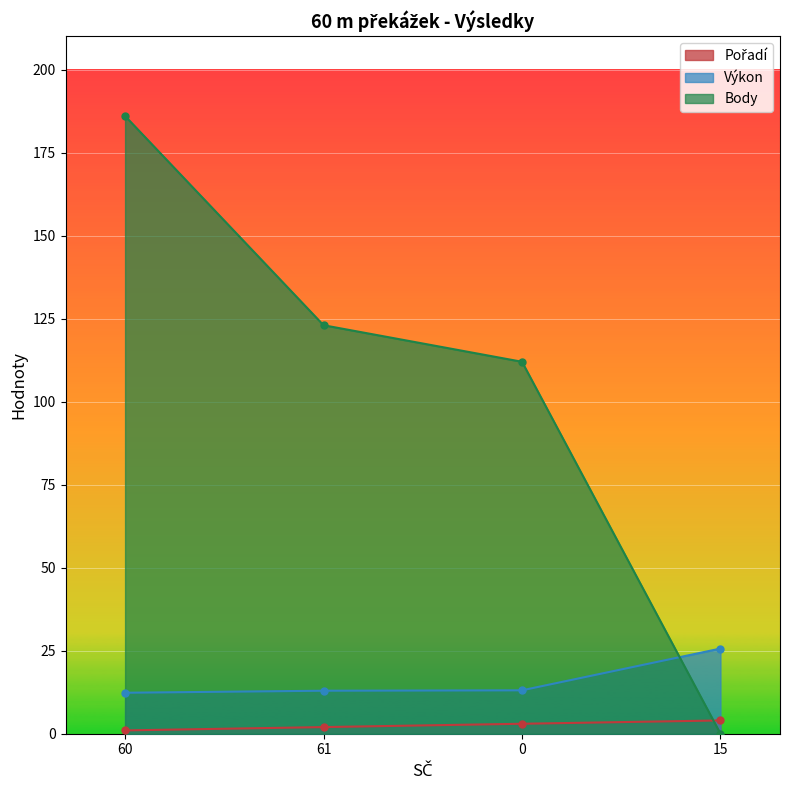

What are all the series names shown in the legend?

Pořadí, Výkon, Body